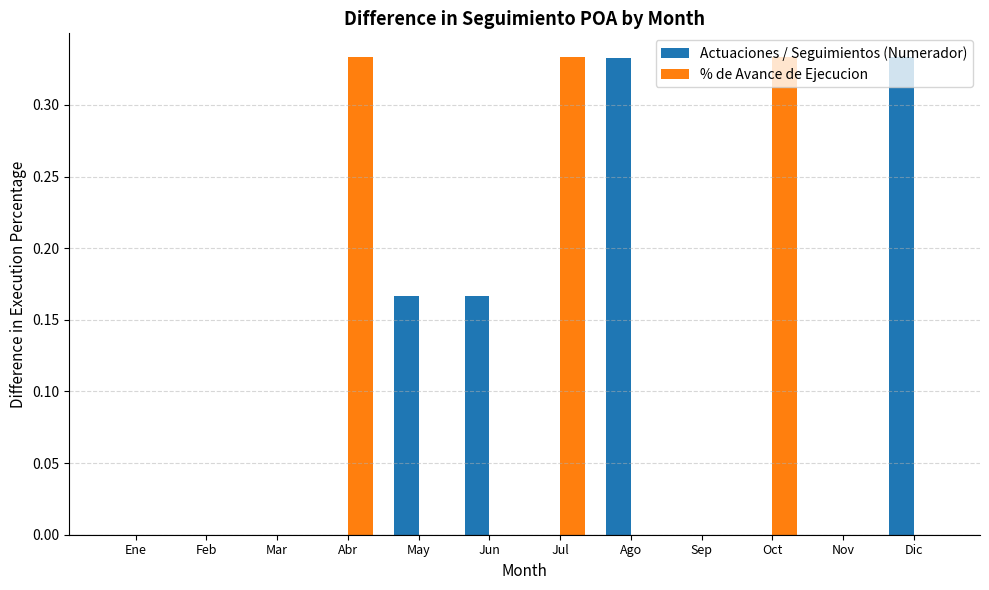

Which series changed the most between Feb and Abr?

% de Avance de Ejecucion